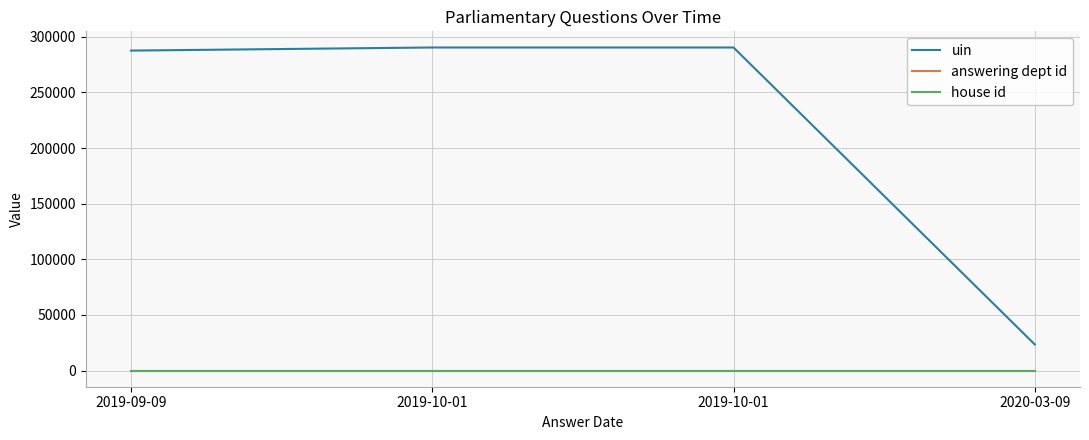

Reading left to right, extract all data points from this chart.

uin: 287660	290449	290450	23460
answering dept id: 20	20	20	20
house id: 1	1	1	1